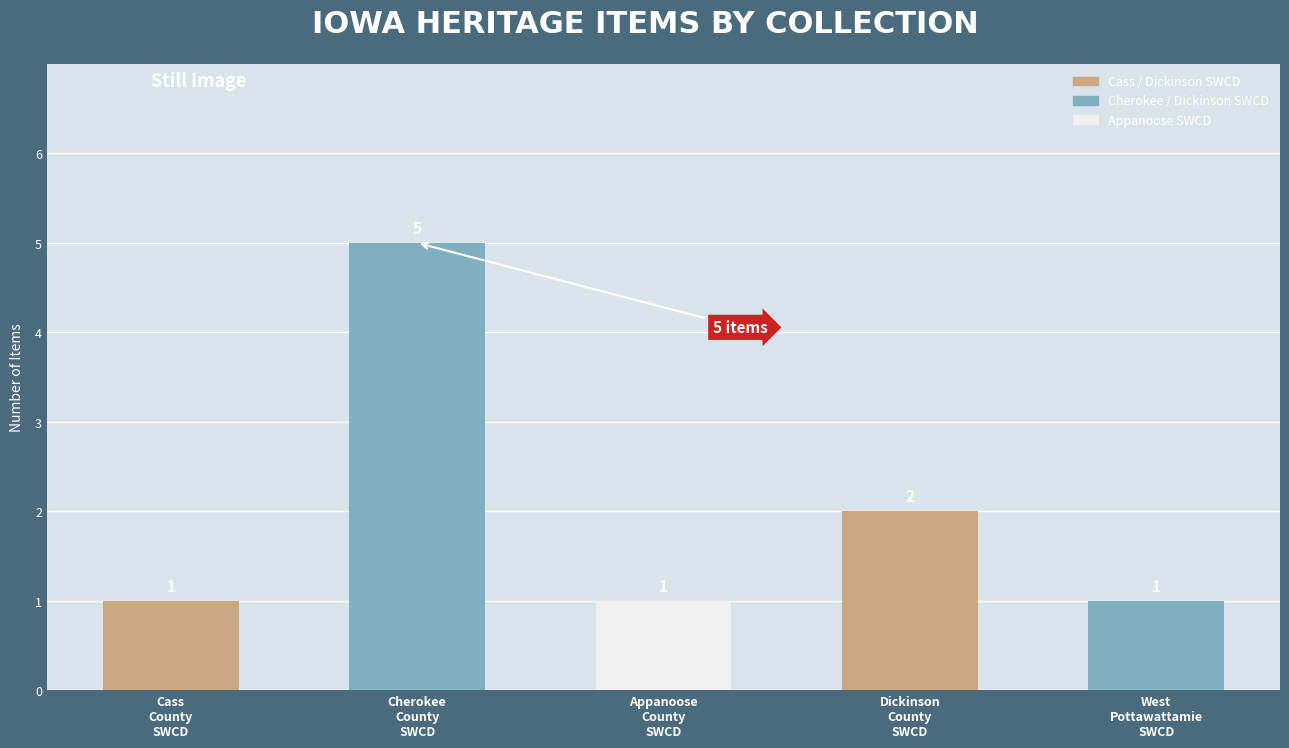

How many values exceed 1?

2